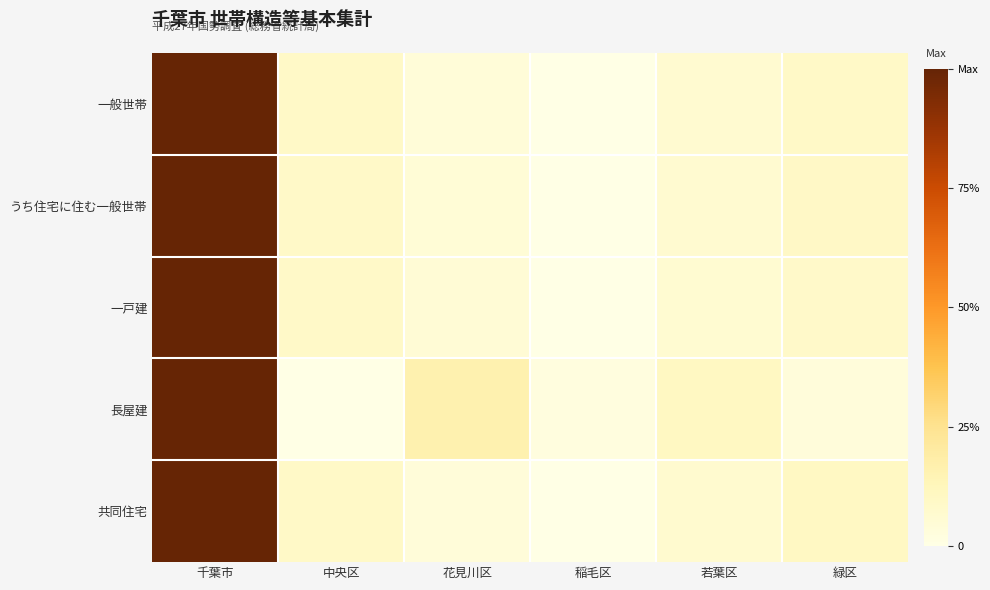

Which has a higher value, 稲毛区 or 若葉区?

若葉区